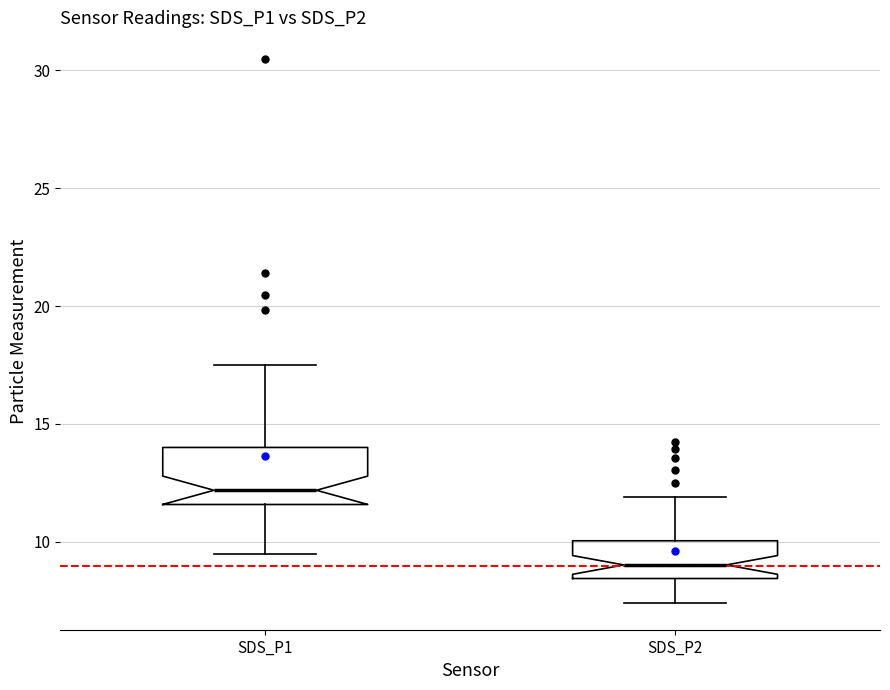

Comparing the boxes themselves (not the whiskers), which one is the tallest?

SDS_P1